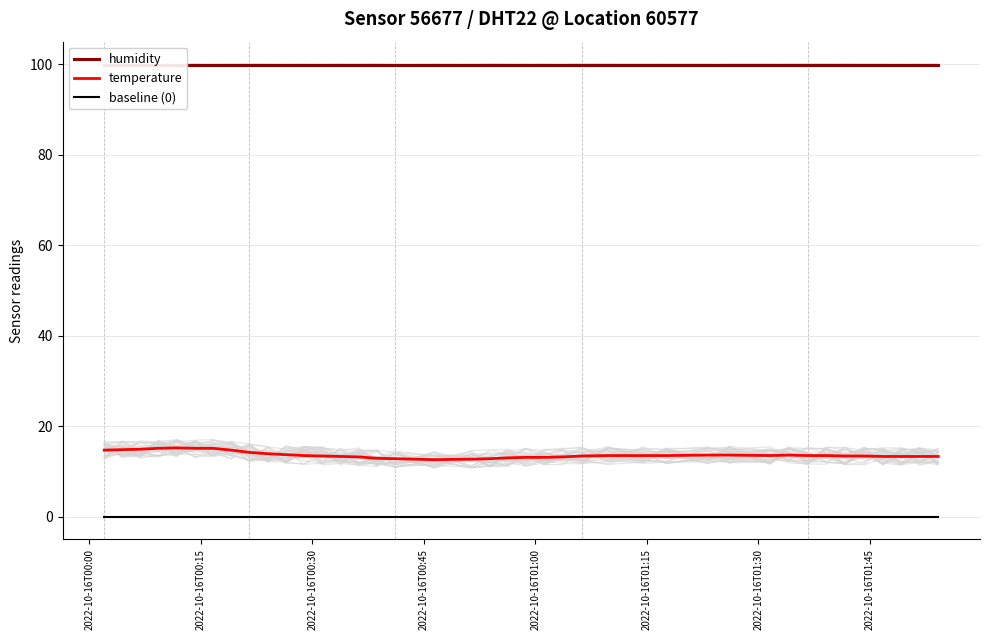

Reading left to right, transcribe all the data shown in this chart.

humidity: 99.9	99.9	99.9	99.9	99.9	99.9	99.9	99.9	99.9	99.9	99.9	99.9	99.9	99.9	99.9	99.9	99.9	99.9	99.9	99.9	99.9	99.9	99.9	99.9	99.9	99.9	99.9	99.9	99.9	99.9	99.9	99.9	99.9	99.9	99.9	99.9	99.9	99.9	99.9	99.9
temperature: 14.7	14.8	14.9	15.1	15.2	15.1	15.1	14.7	14.2	13.9	13.7	13.5	13.4	13.3	13.2	12.9	12.8	12.6	12.7	12.8	13.0	13.1	13.1	13.2	13.4	13.5	13.5	13.5	13.6	13.6	13.5	13.6	13.5	13.5	13.4	13.4	13.3	13.3	13.3	13.3
baseline (0): 0.0	0.0	0.0	0.0	0.0	0.0	0.0	0.0	0.0	0.0	0.0	0.0	0.0	0.0	0.0	0.0	0.0	0.0	0.0	0.0	0.0	0.0	0.0	0.0	0.0	0.0	0.0	0.0	0.0	0.0	0.0	0.0	0.0	0.0	0.0	0.0	0.0	0.0	0.0	0.0